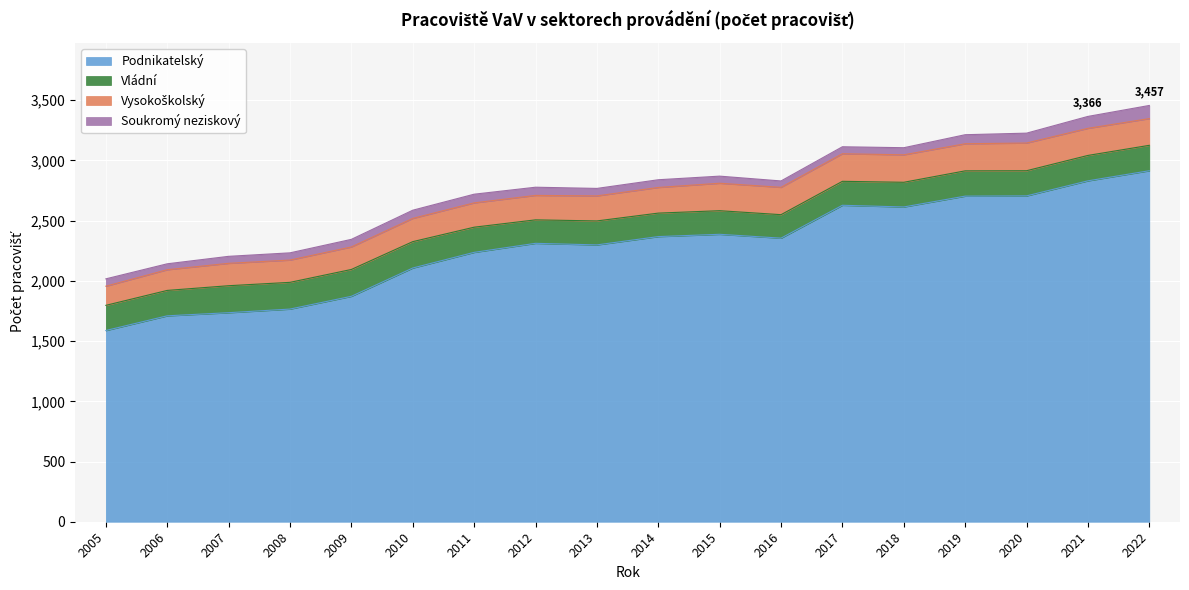

Between 2007 and 2013, which is larger?

2013